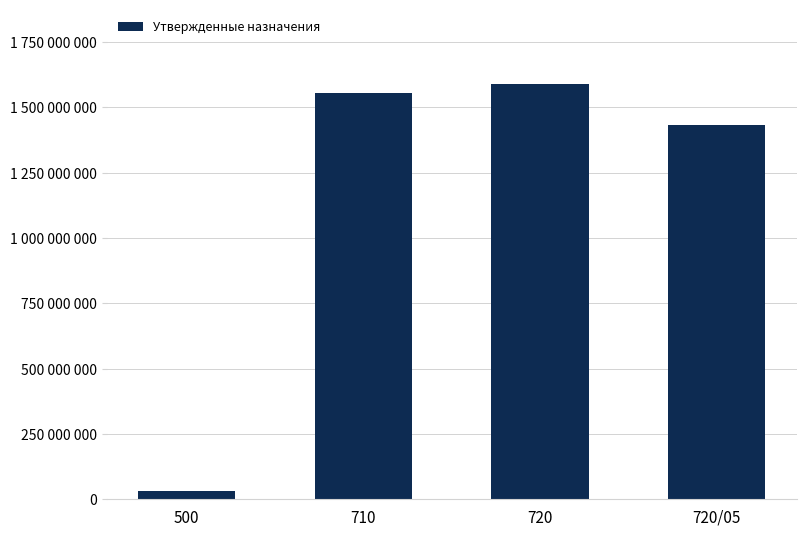

How many data points are above 1556442200?

1